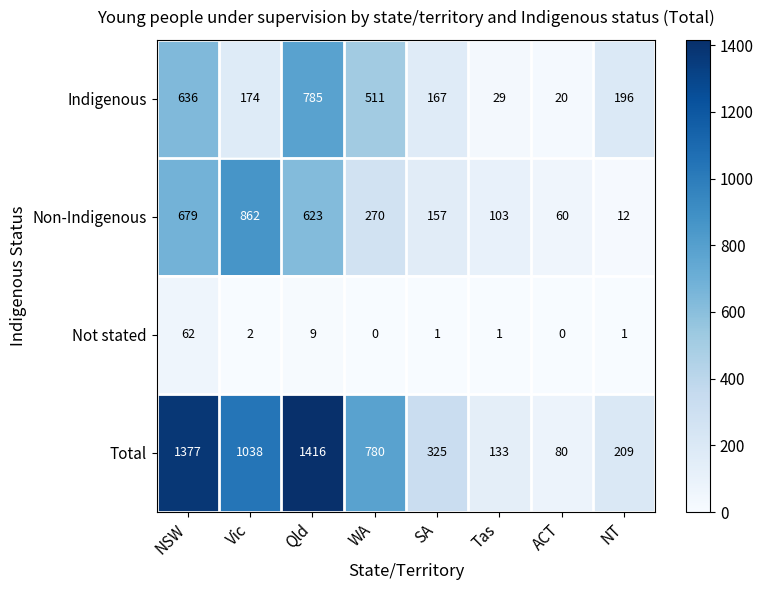

The Indigenous series shows 39 at SA. True or false?

False